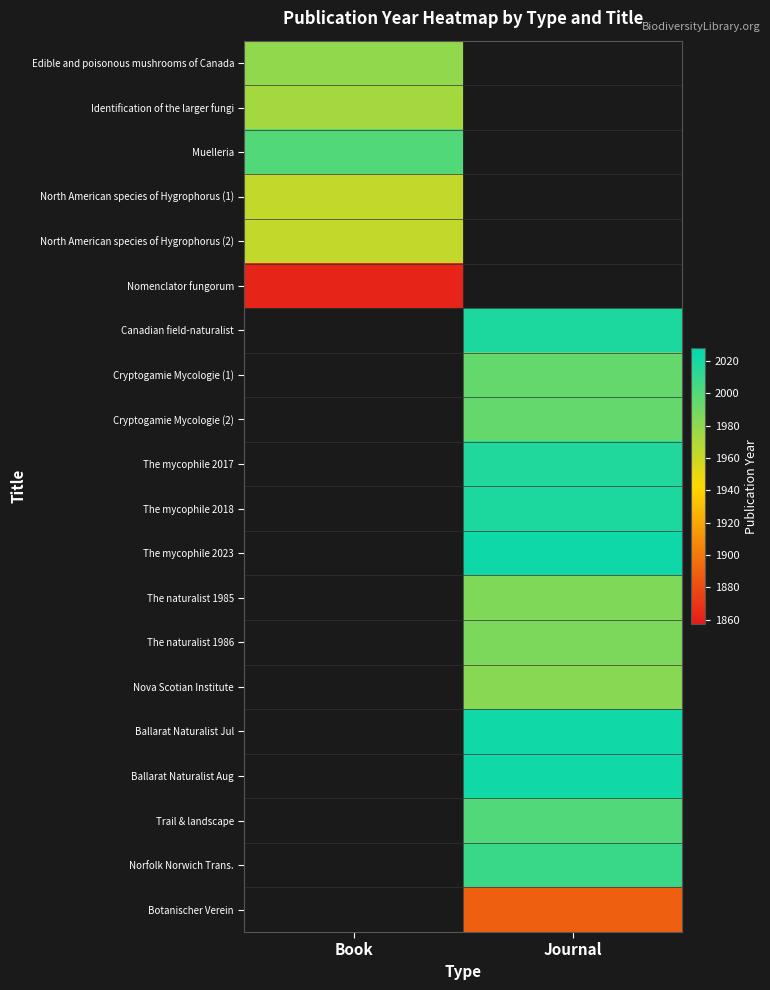

Is the value of North American species of Hygrophorus (2) at Journal greater than the value of Ballarat Naturalist Aug at Book?

No